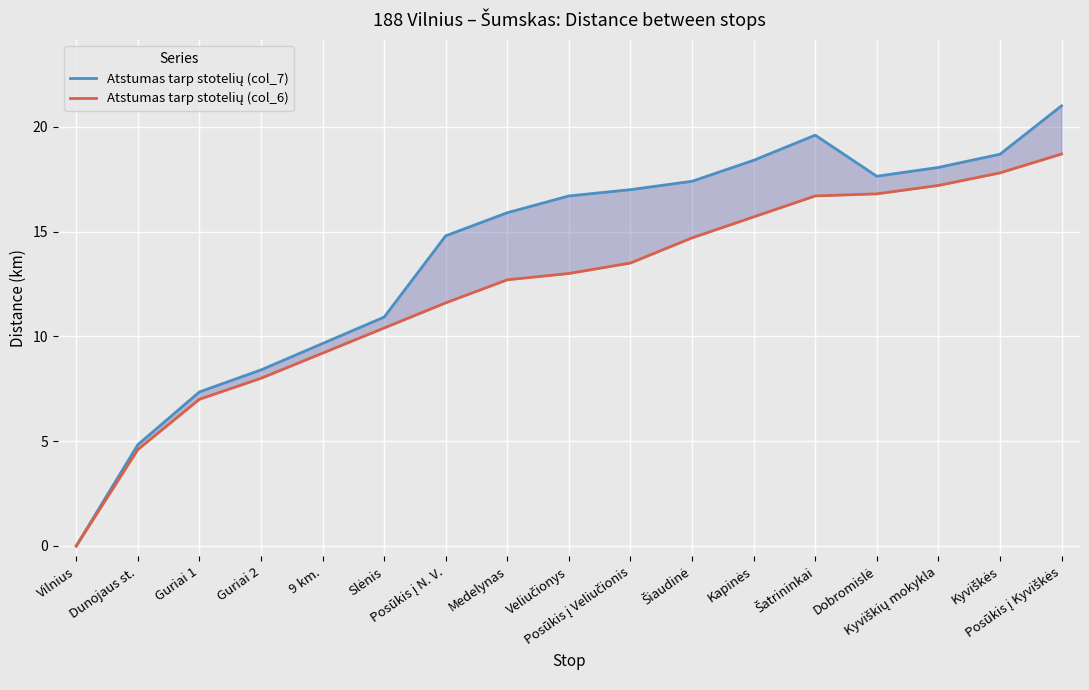

List the series in order of their overall mean, highest first.

Atstumas tarp stotelių (col_7), Atstumas tarp stotelių (col_6)